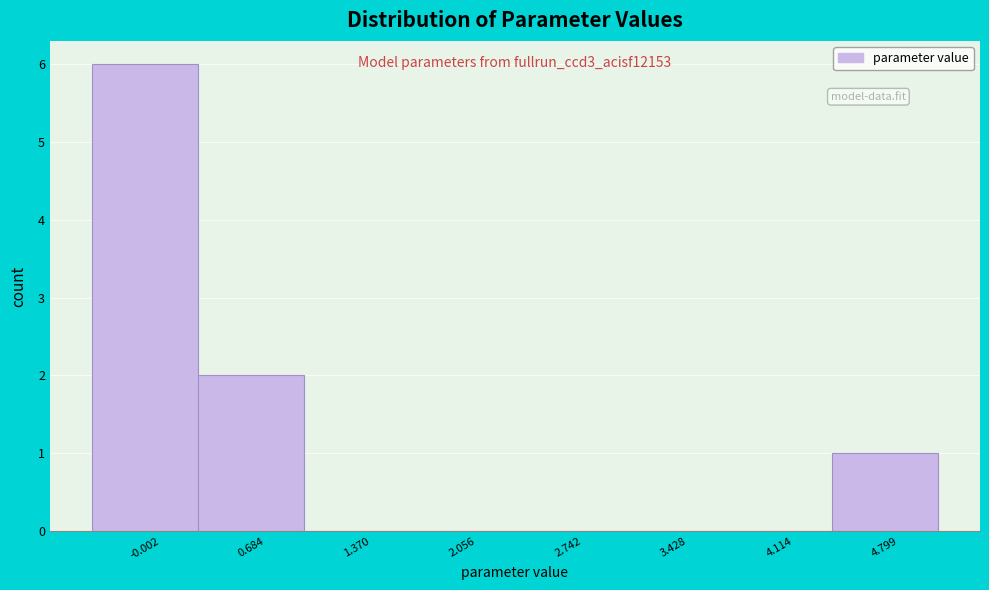

Reading left to right, what are all the values shown in this chart?

-0.002=6	0.684=2	1.370=0	2.056=0	2.742=0	3.428=0	4.114=0	4.799=1